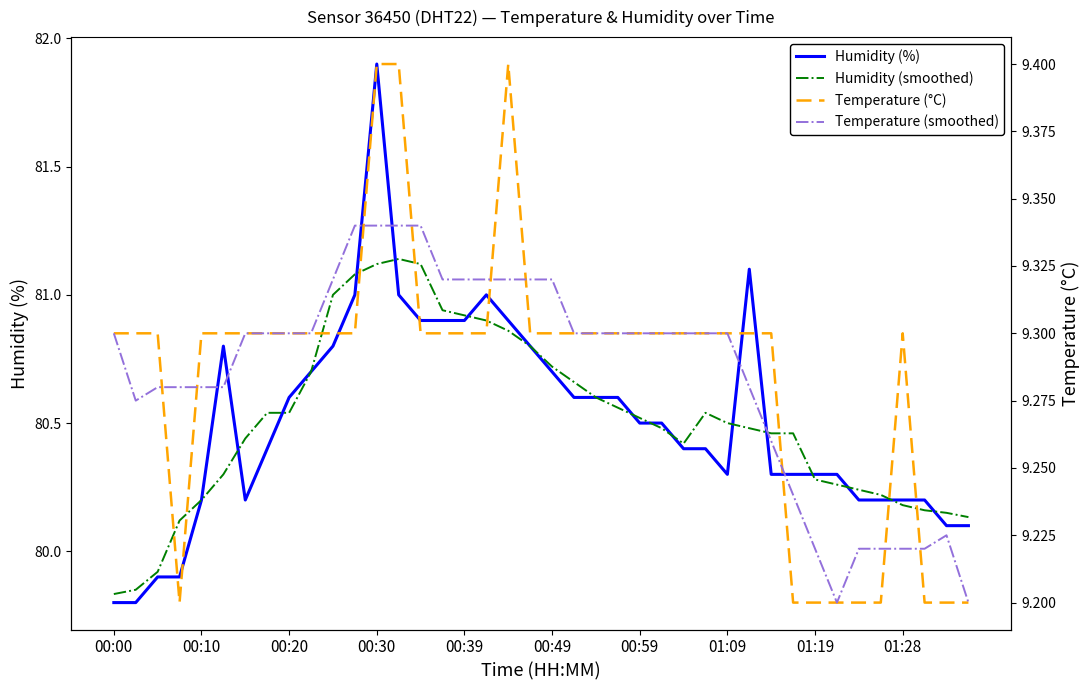

Which series has the largest range (max minus min)?

Humidity (%)